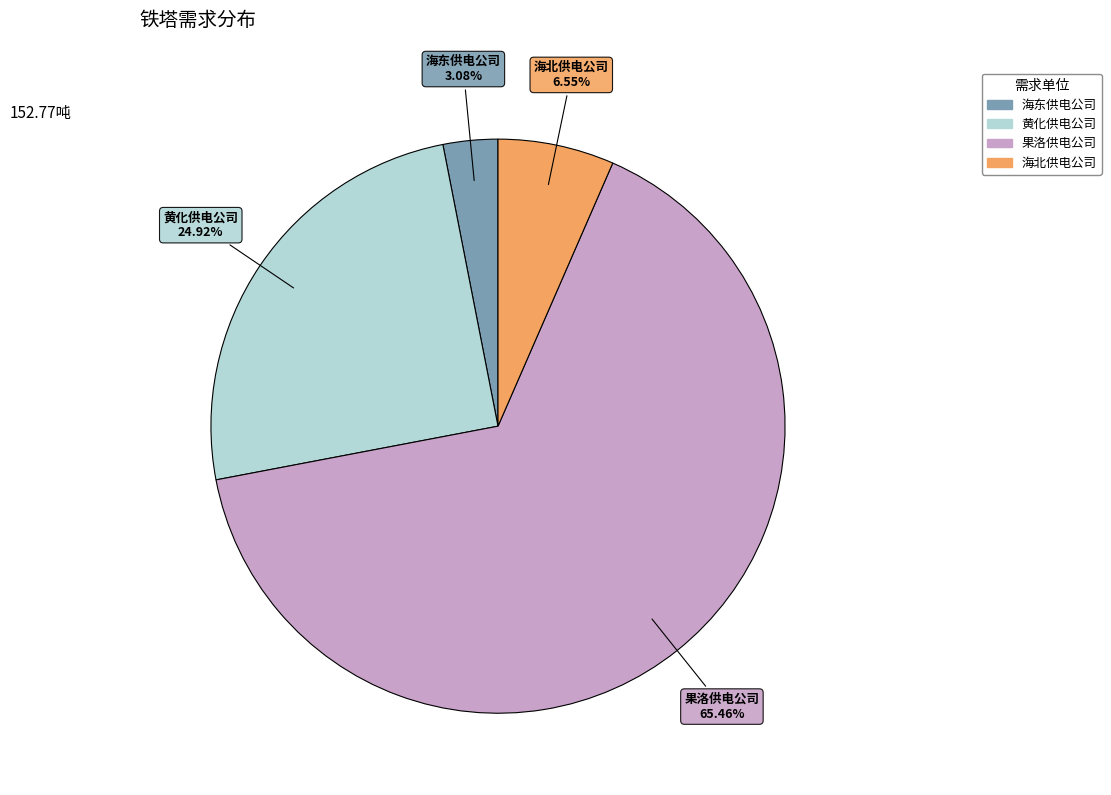

How many segments does this pie chart have?

4